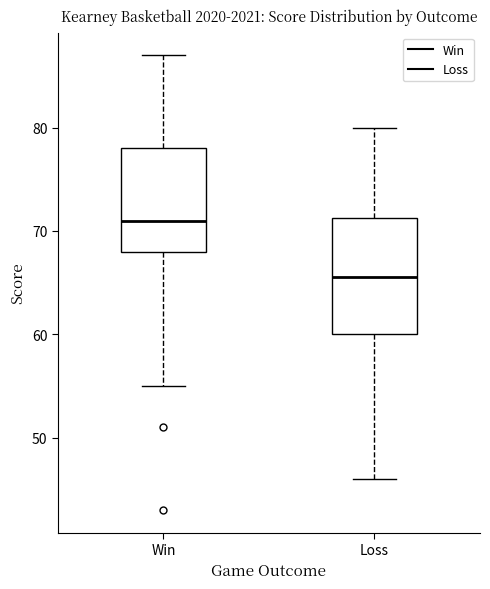

Which box is the tallest, from its lower edge to its upper edge?

Loss